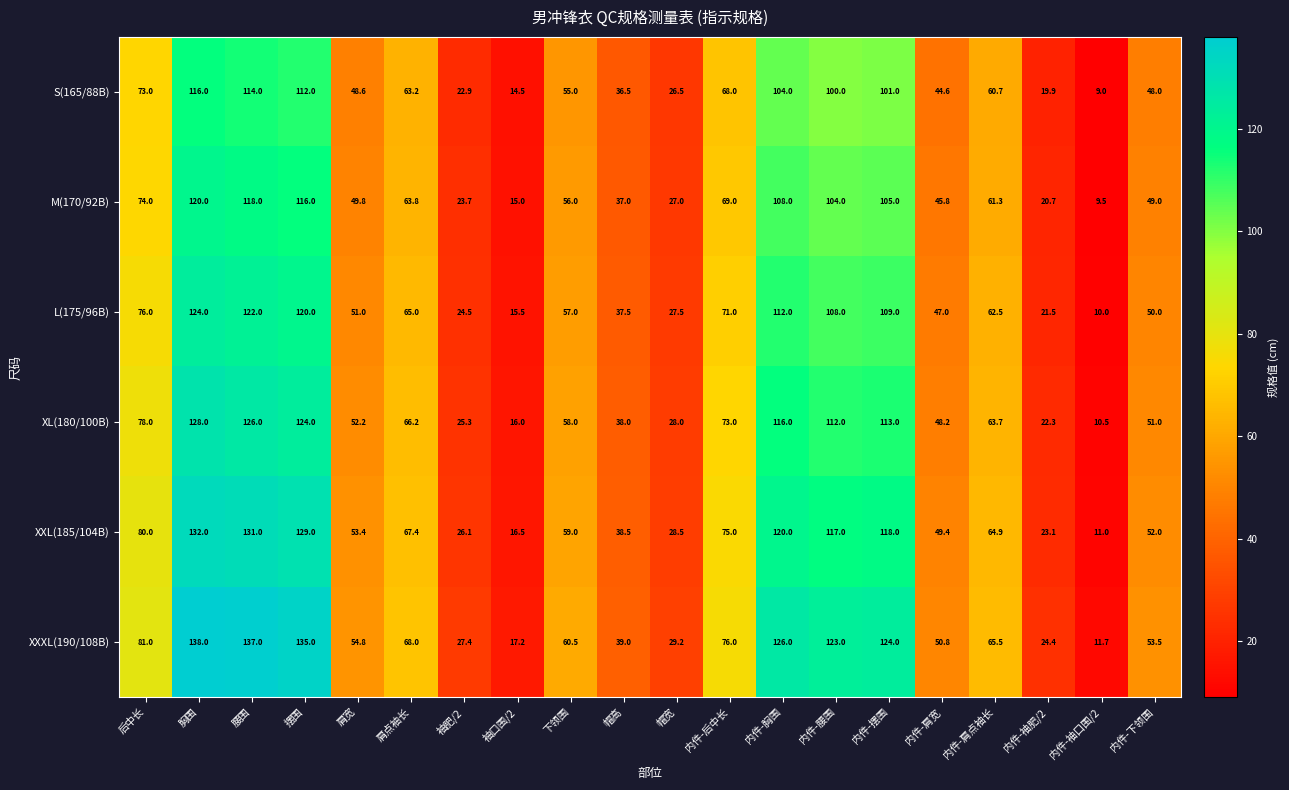

At which category does the chart reach its minimum across all series?

内件-袖口围/2